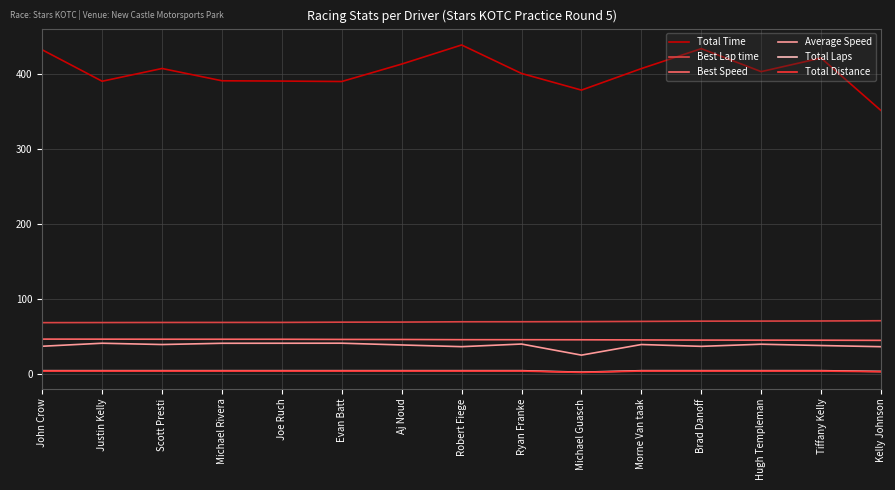

What is the difference between the maximum and minimum values in the Total Laps series?

2.0